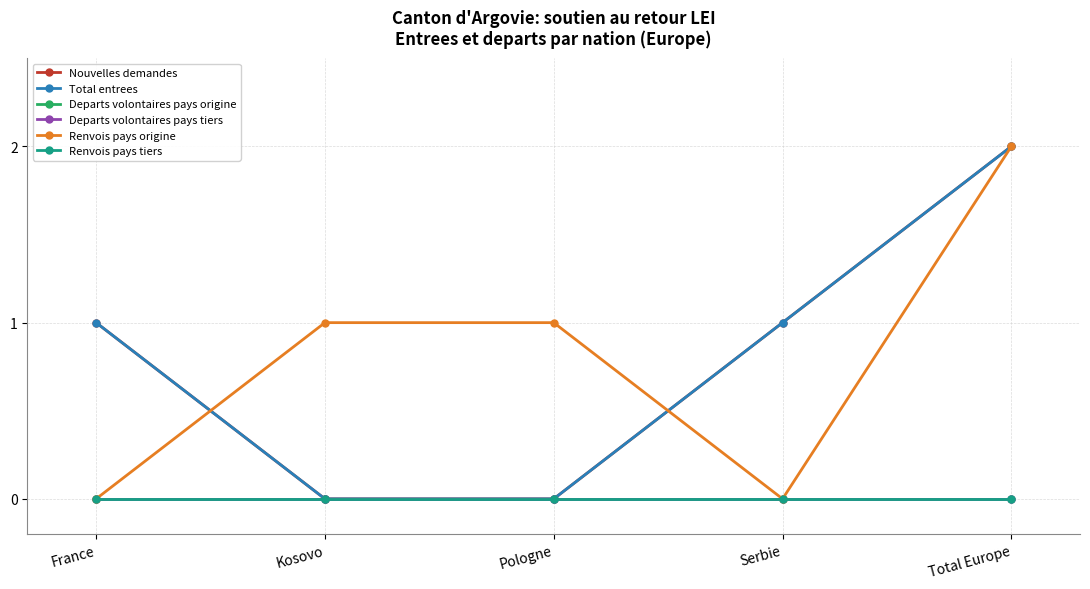

What is the difference between the second highest and second lowest values in the Total entrees series?

1